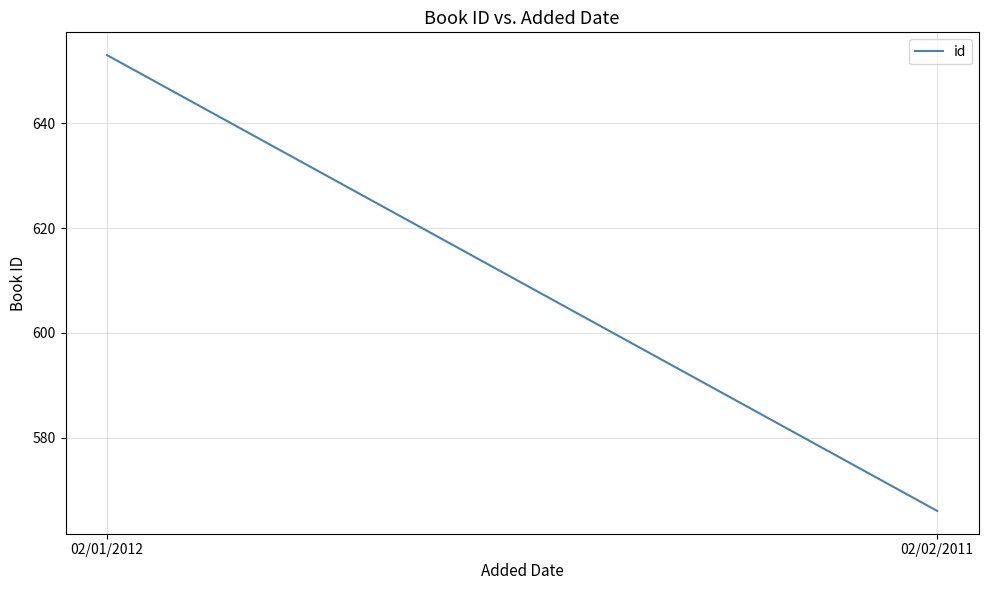

What is the greatest value displayed?

653